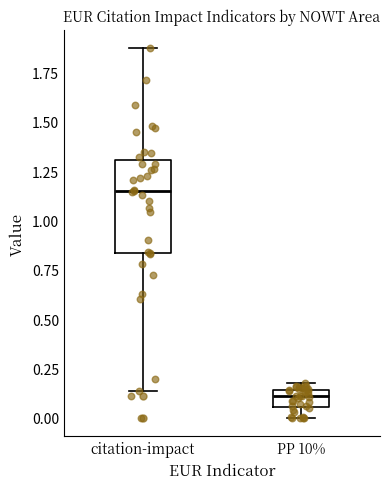

Reading left to right, read every box against the y-axis: the position of its median line, the range the box covers, and the ends of its whiskers. The values are not printed on the chart, so give them approximately, as read against the axis.

citation-impact: median 1.15, box 0.85 to 1.30, whiskers 0.15 to 1.85
PP 10%: median 0.10, box 0.05 to 0.15, whiskers 0.00 to 0.20